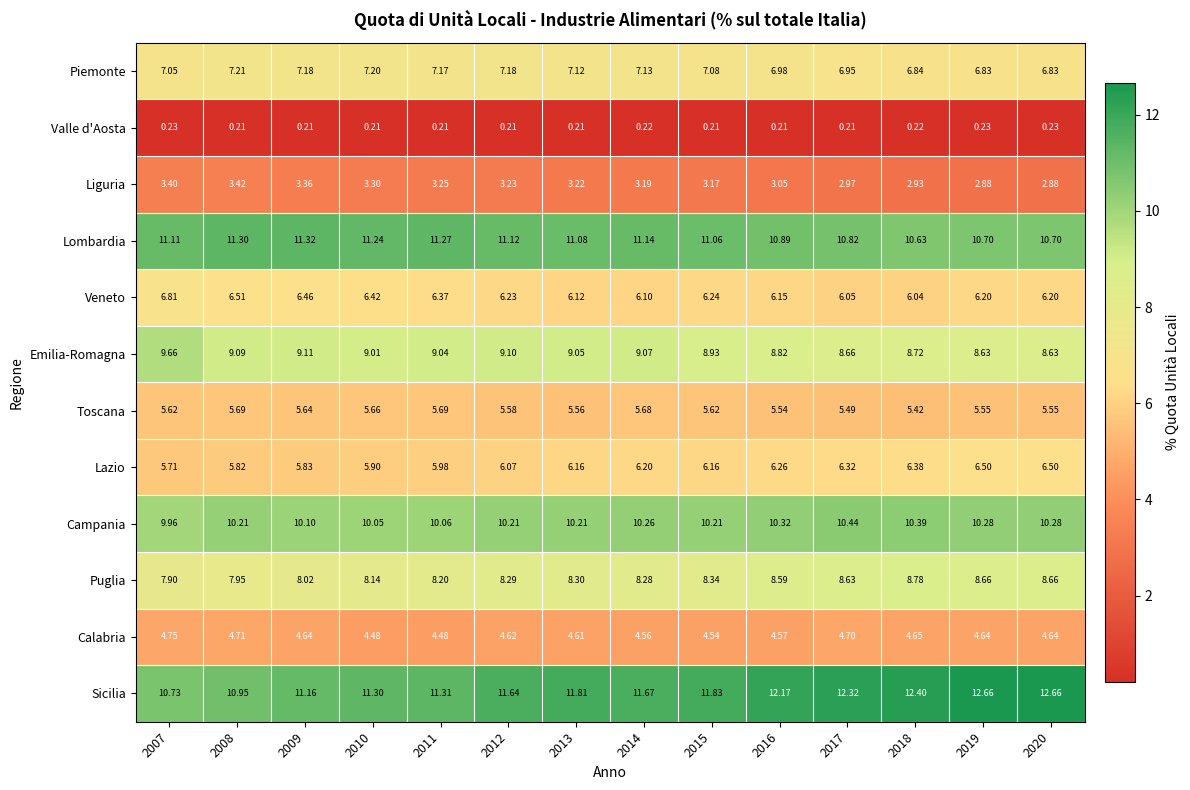

At 2014, list the series in order from largest to smallest.

Sicilia, Lombardia, Campania, Emilia-Romagna, Puglia, Piemonte, Lazio, Veneto, Toscana, Calabria, Liguria, Valle d'Aosta